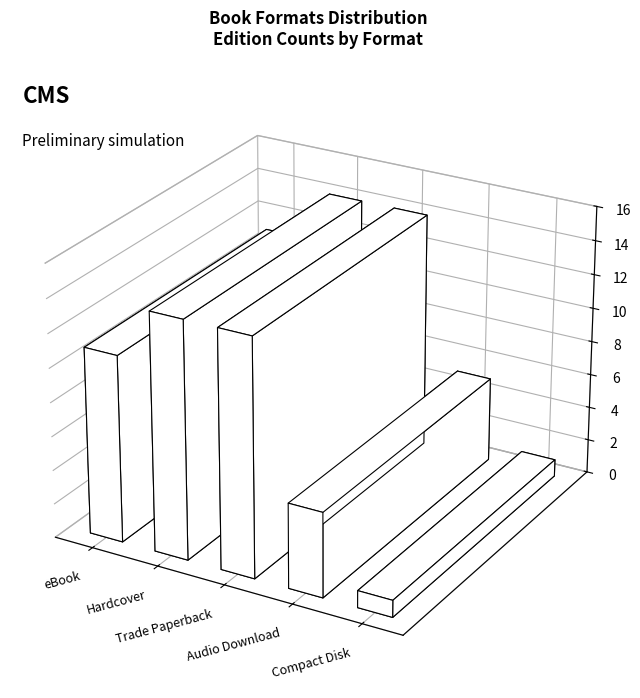

What is the label of the 4th bar from the right?

Hardcover